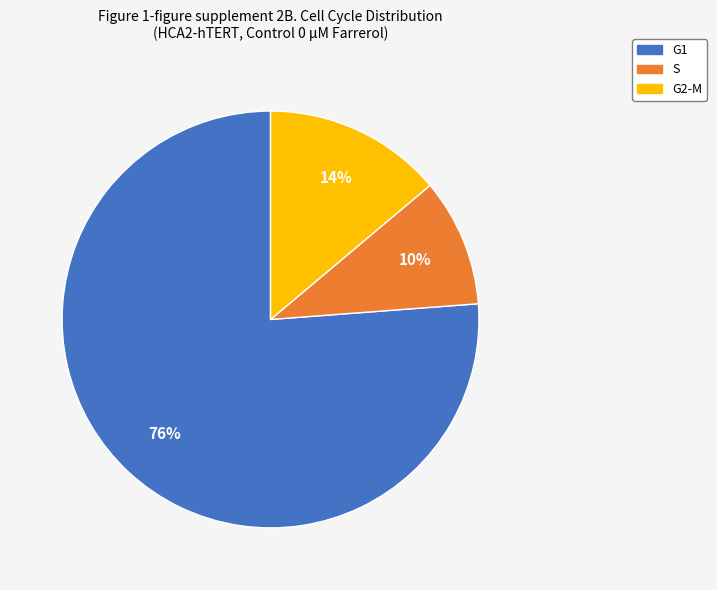

Between G1 and S, which is larger?

G1